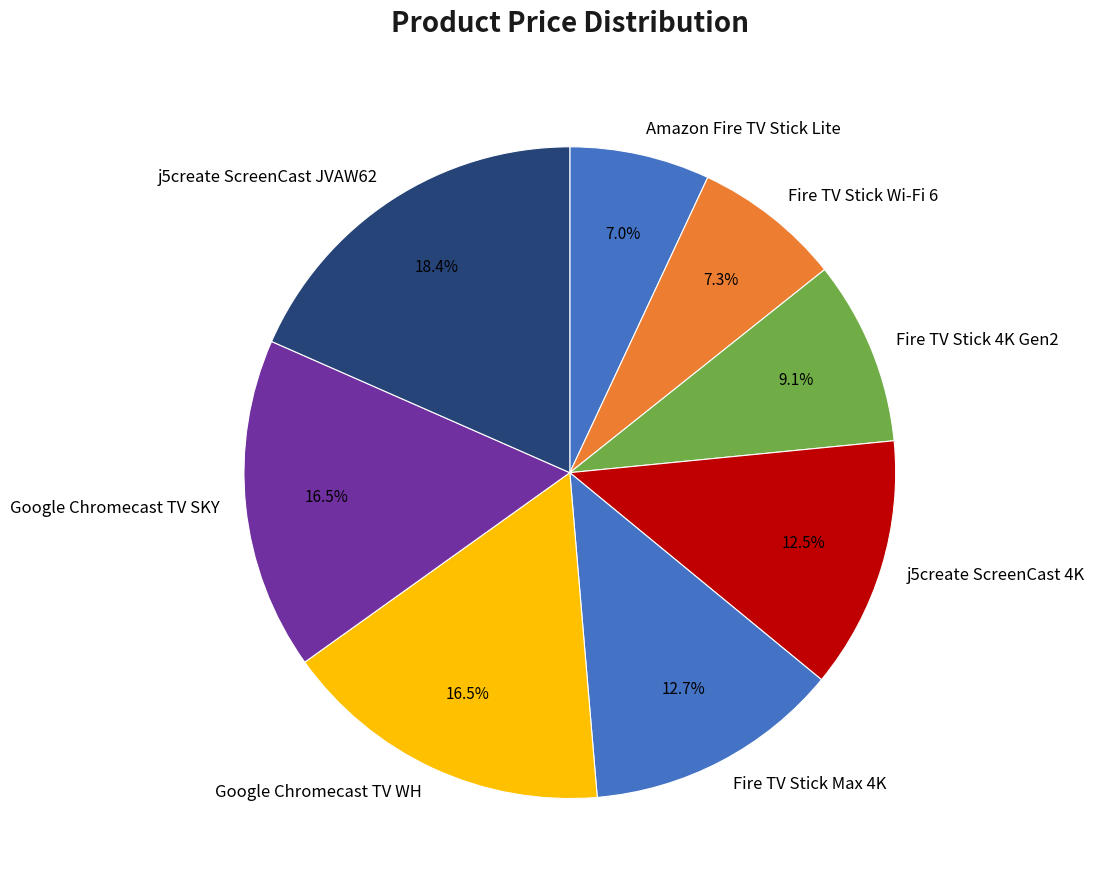

Count the number of slices in the pie.

8